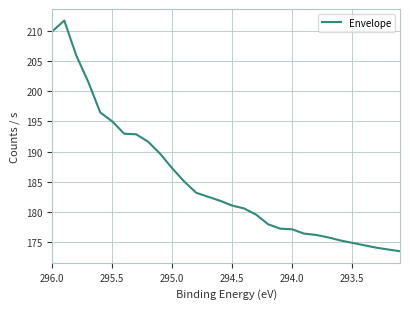

How many values exceed 181?

16